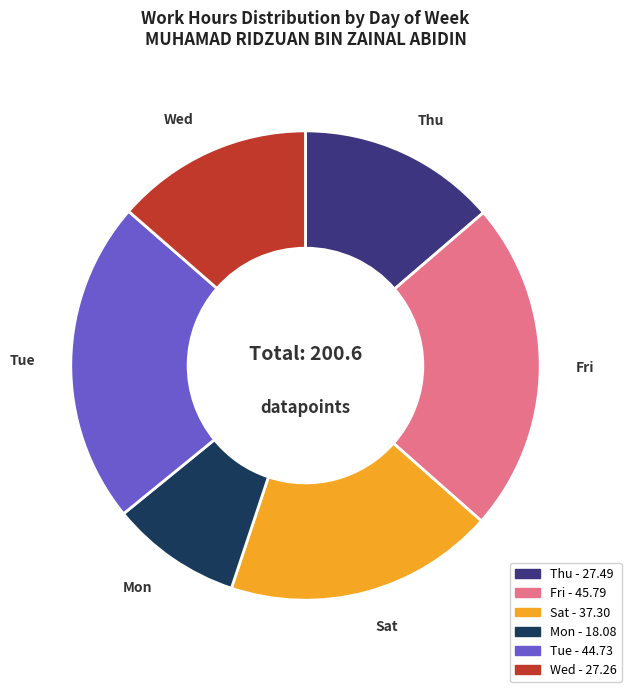

Is there a majority slice in this chart?

No